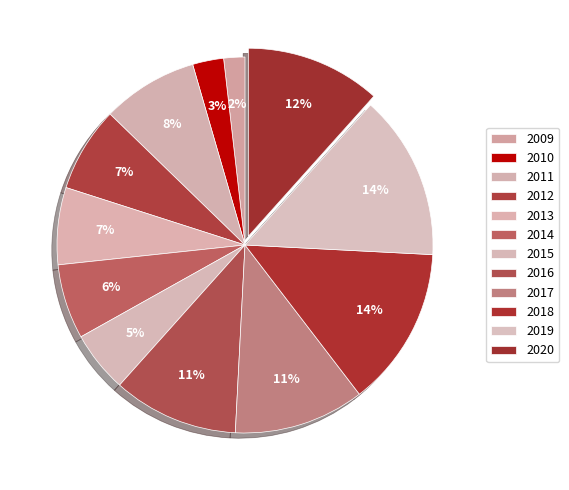

To the nearest percent, what is the average slice percentage?

8%